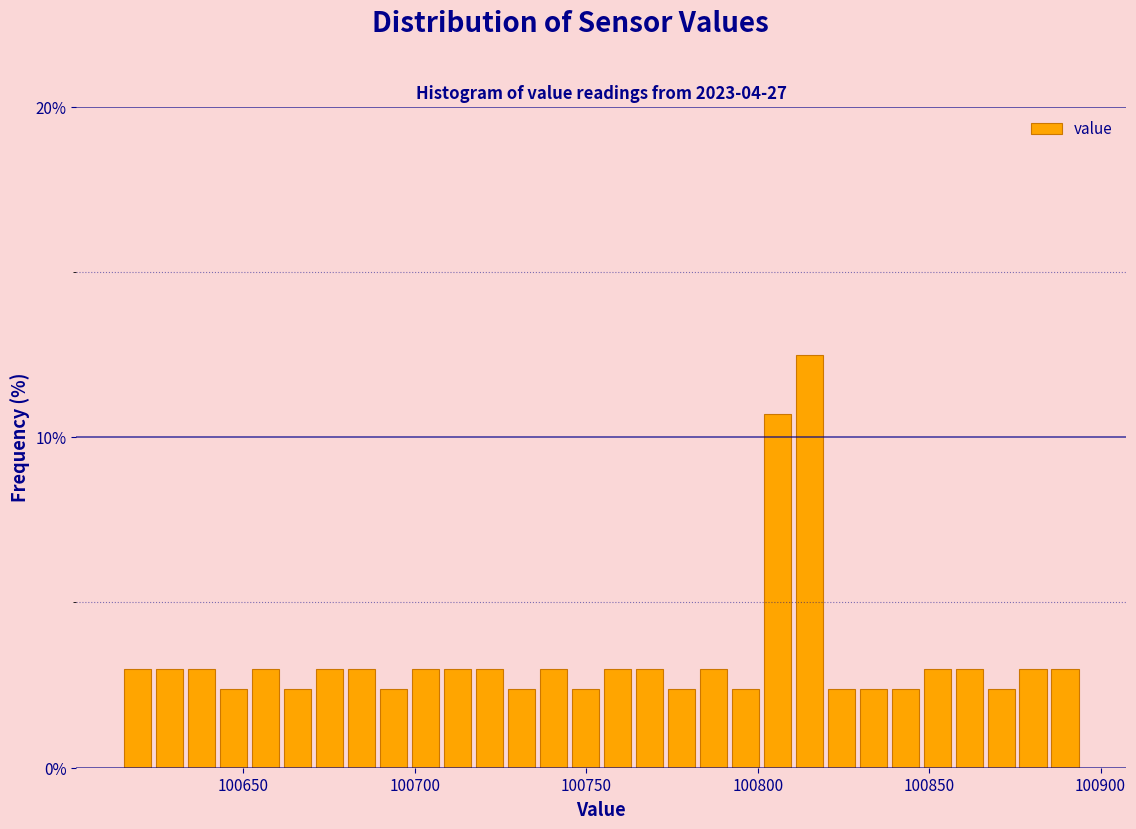

Around what value on the x-axis is the tallest bar? Give the approximate position of its centre, as read against the axis.

100815